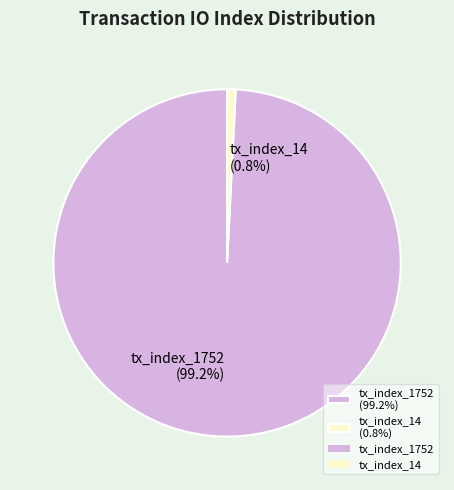

Which slice represents more than half of the pie?

tx_index_1752